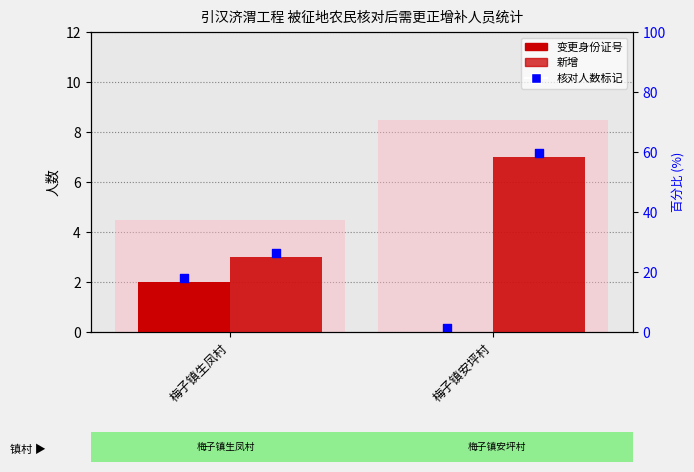

What is the total value across all series at 梅子镇安坪村?

7